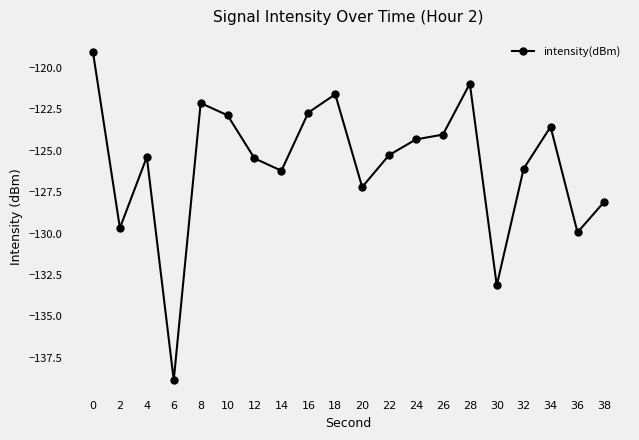

What is the smallest value displayed?

-138.9